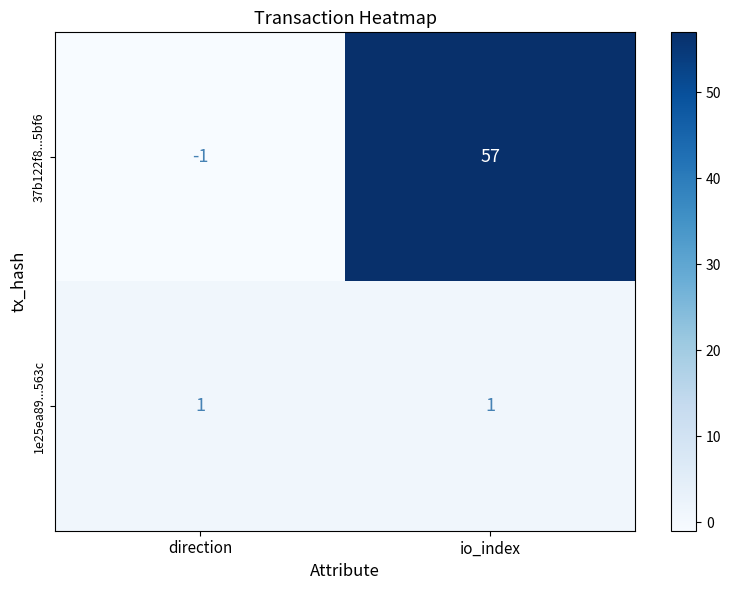

What is the sum of all 37b122f8...5bf6 values?

56